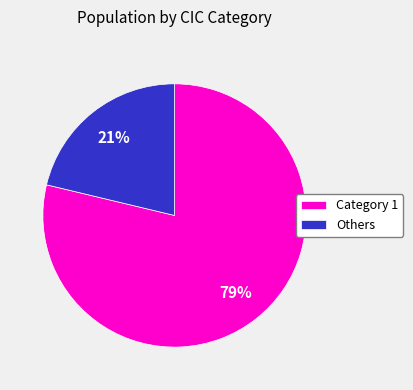

What is the largest slice in the pie chart?

Category 1